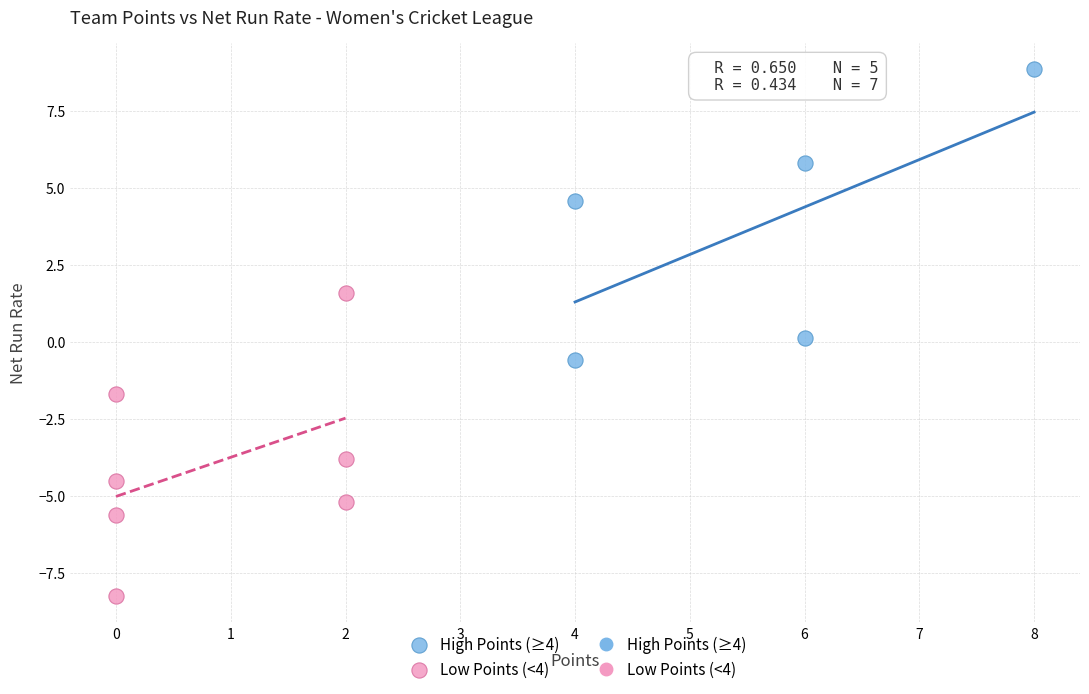

Which series reaches the maximum Y coordinate?

High Points (≥4)